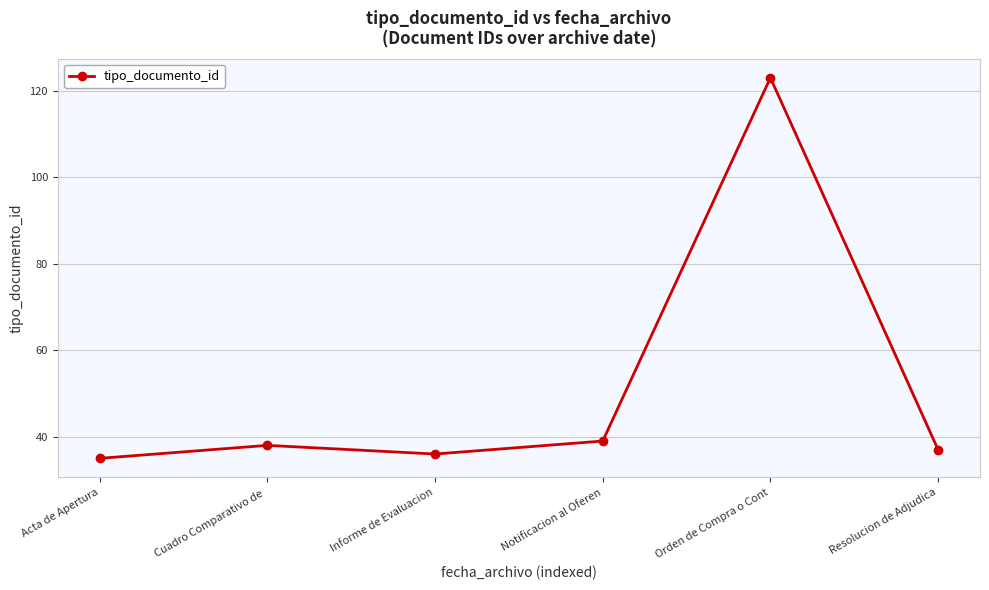

Which has a higher value, Notificacion al Oferen or Cuadro Comparativo de ?

Notificacion al Oferen